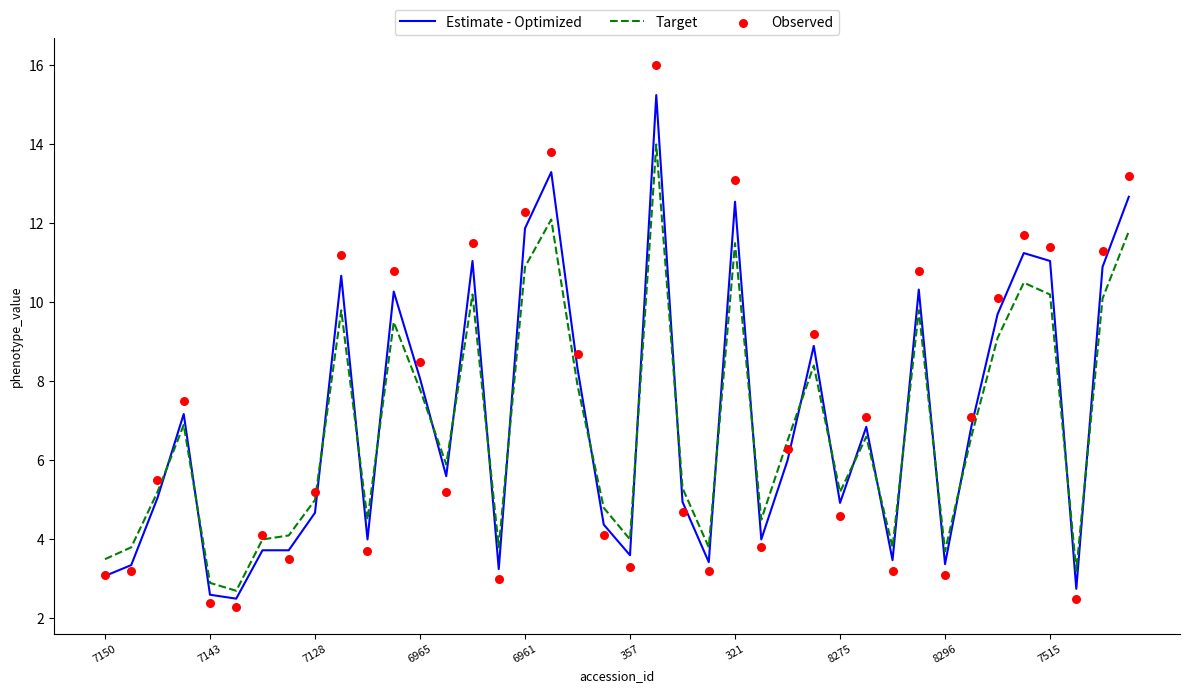

Which series has the largest Y range (max minus min)?

Observed